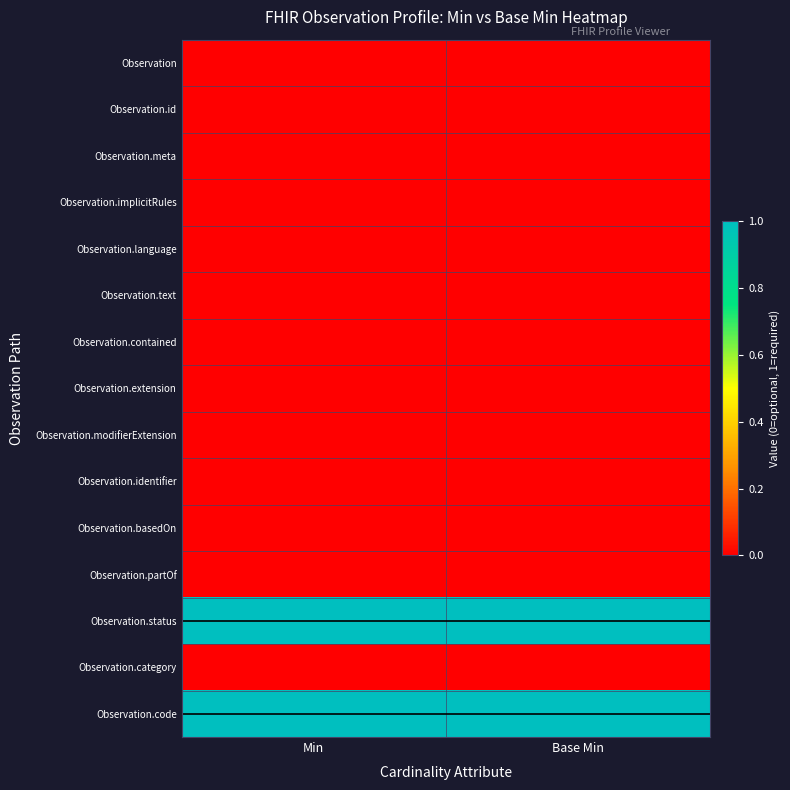

Rank the series by their maximum value, from lowest to highest.

Observation, Observation.id, Observation.meta, Observation.implicitRules, Observation.language, Observation.text, Observation.contained, Observation.extension, Observation.modifierExtension, Observation.identifier, Observation.basedOn, Observation.partOf, Observation.category, Observation.status, Observation.code